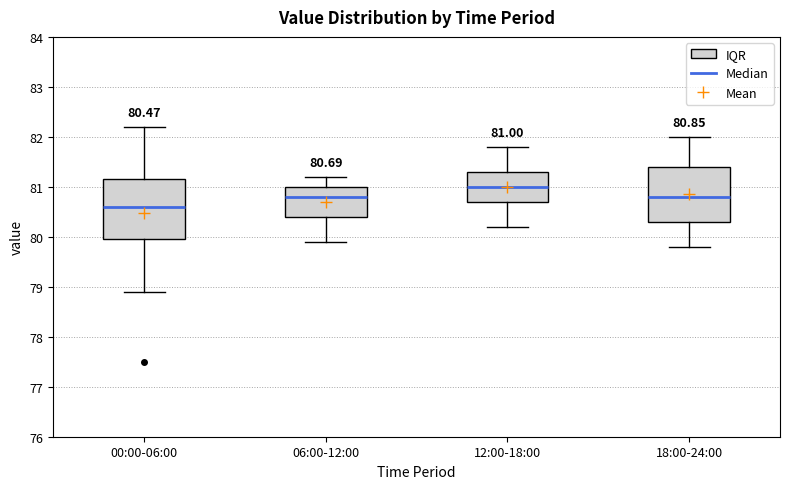

Which box has the lowest median line?

00:00-06:00